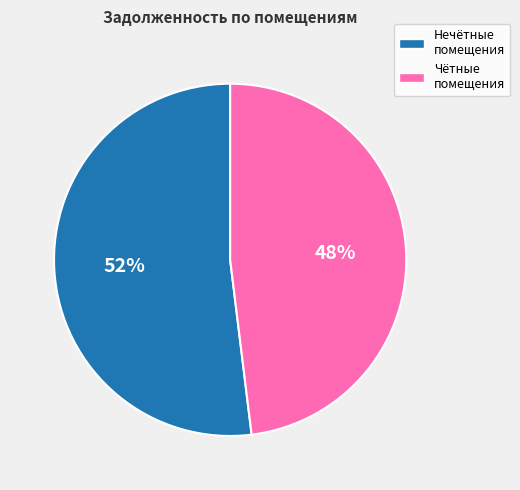

Is there a majority slice in this chart?

Yes